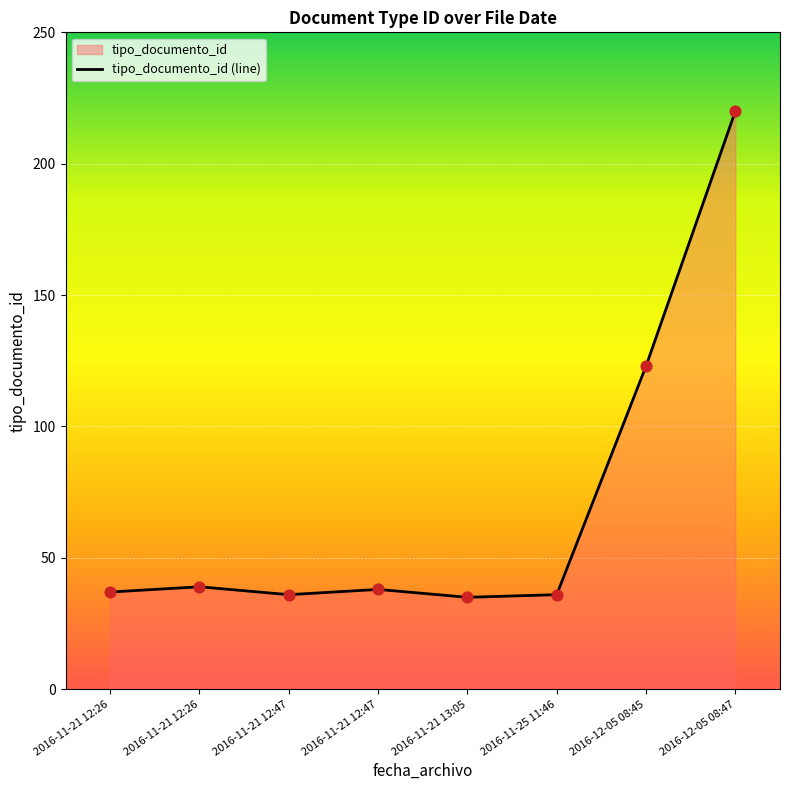

Between 2016-11-21 12:26 and 2016-11-21 12:47, which is larger?

2016-11-21 12:47